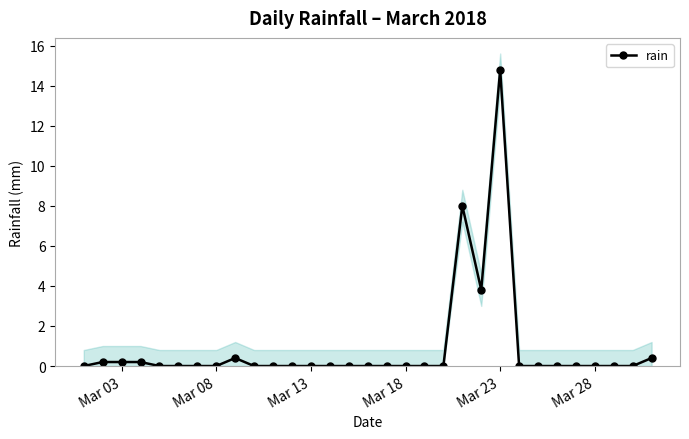

True or false: rain has a value of 0.0 at Mar 18.

True